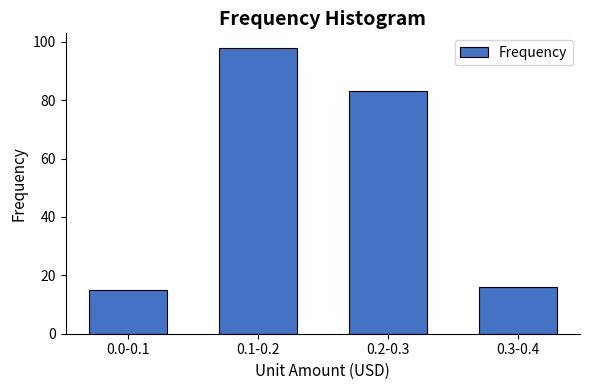

Reading left to right, transcribe all the data shown in this chart.

15	98	83	16